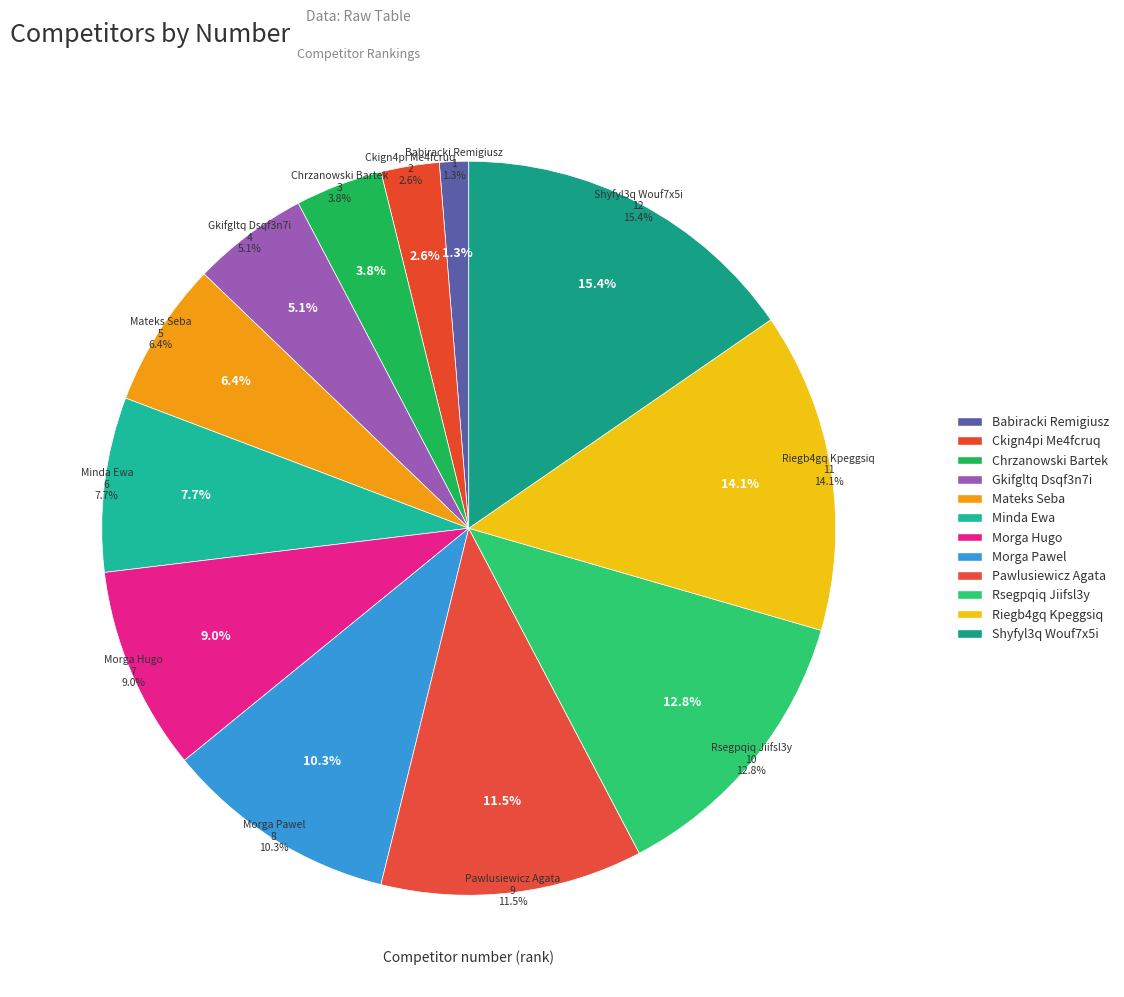

True or false: Gkifgltq Dsqf3n7i accounts for 12% of the total.

False